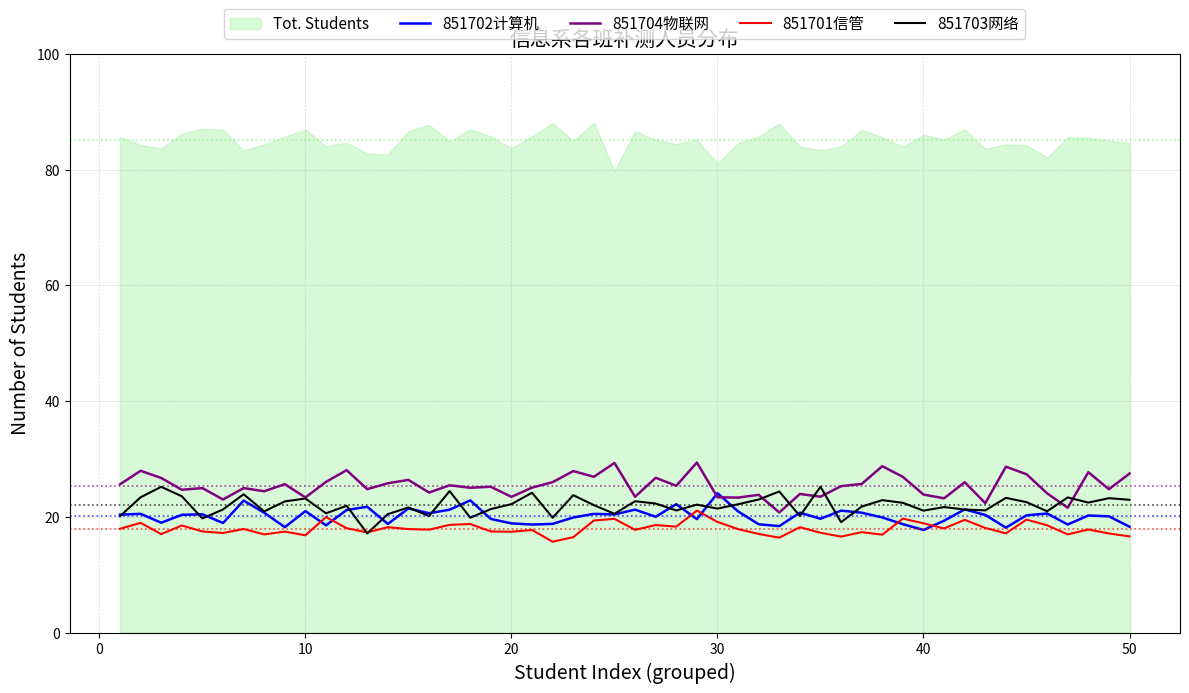

How many categories are shown in the chart?

14